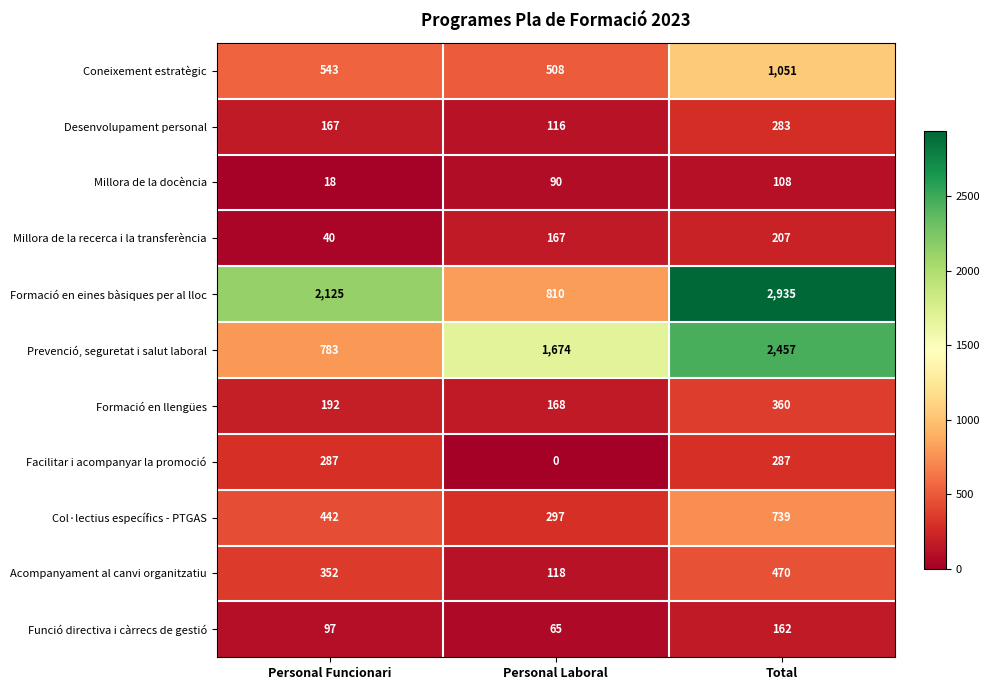

Between Personal Funcionari and Personal Laboral, which series saw the biggest shift?

Formació en eines bàsiques per al lloc